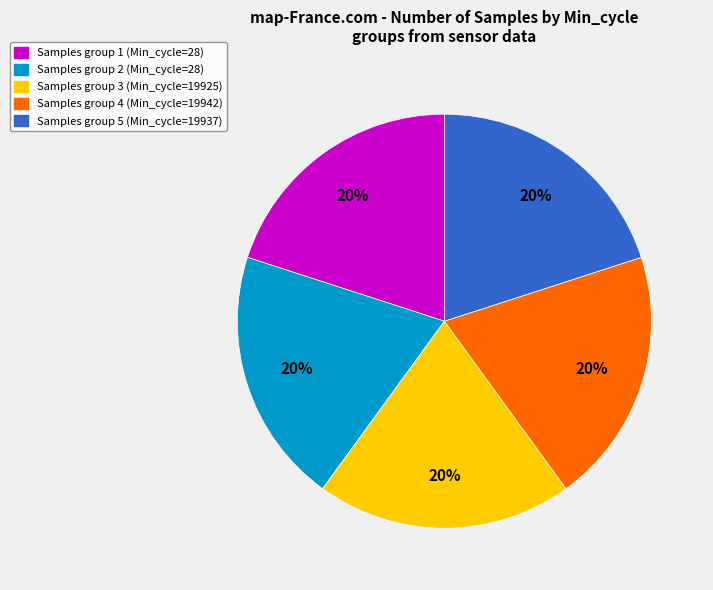

Count the number of slices in the pie.

5